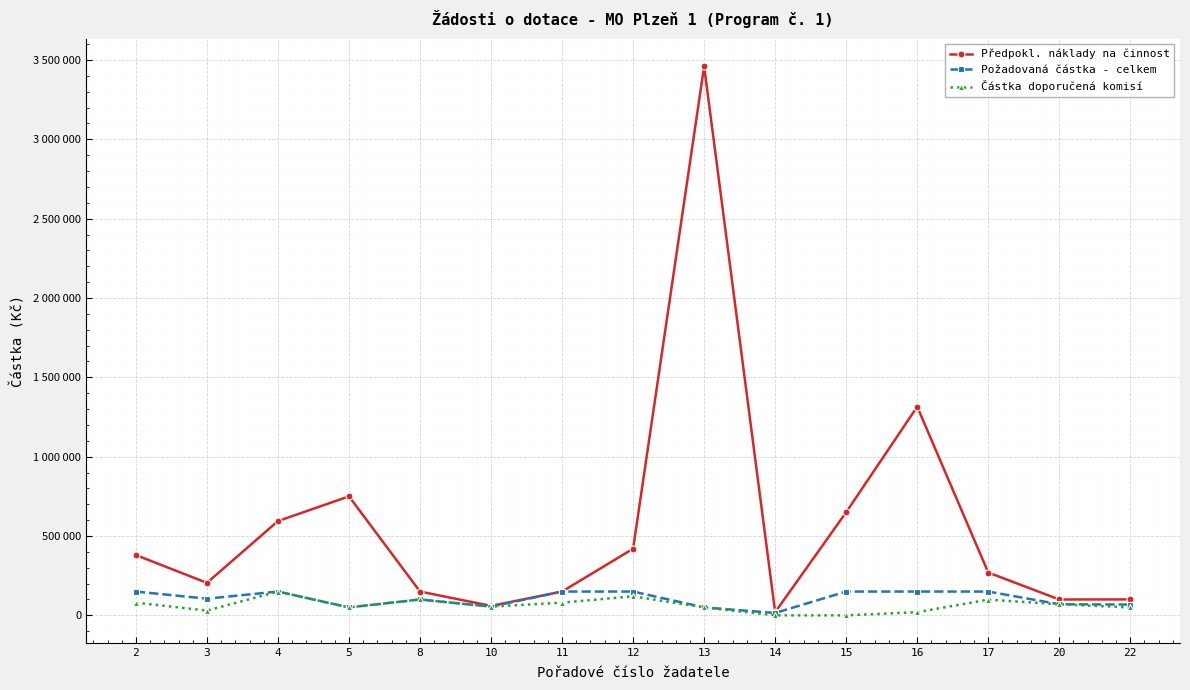

What is the greatest value displayed?

3460000